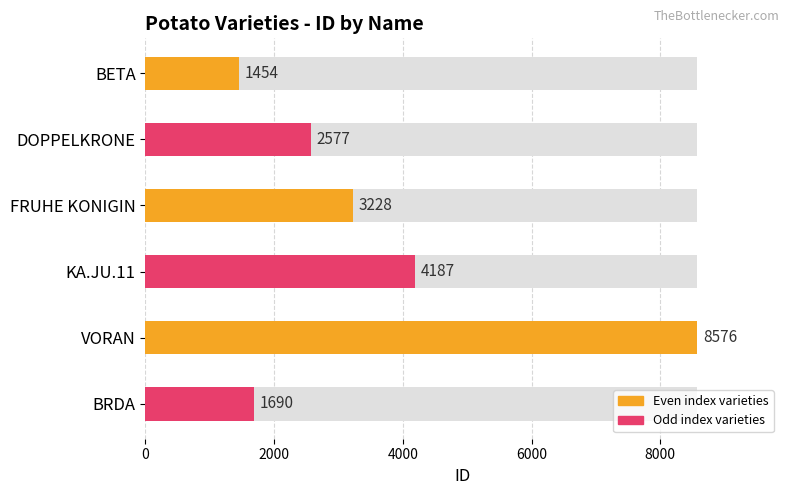

What is the sum of the values at VORAN and BRDA?

10266